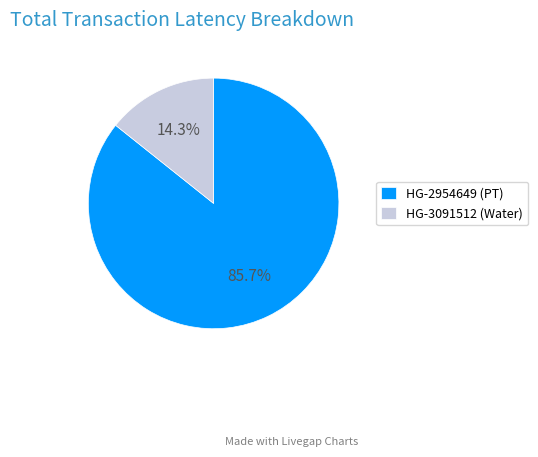

Which category accounts for the majority?

HG-2954649